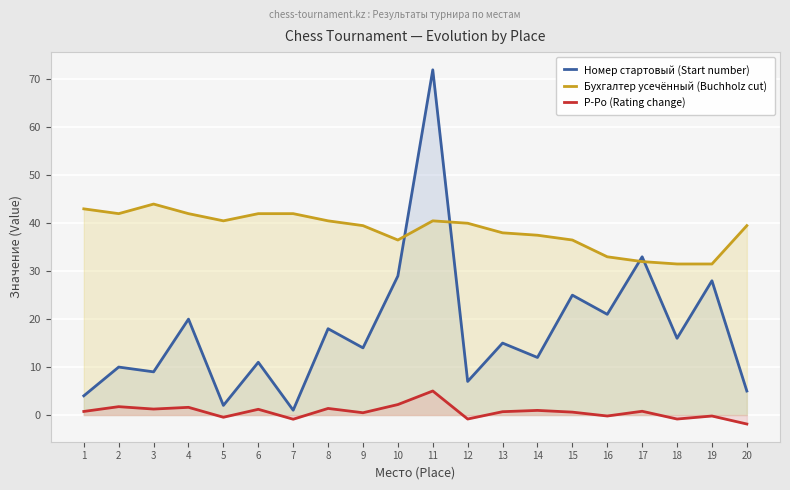

Which series has the largest total across all categories?

Бухгалтер усечённый (Buchholz cut)